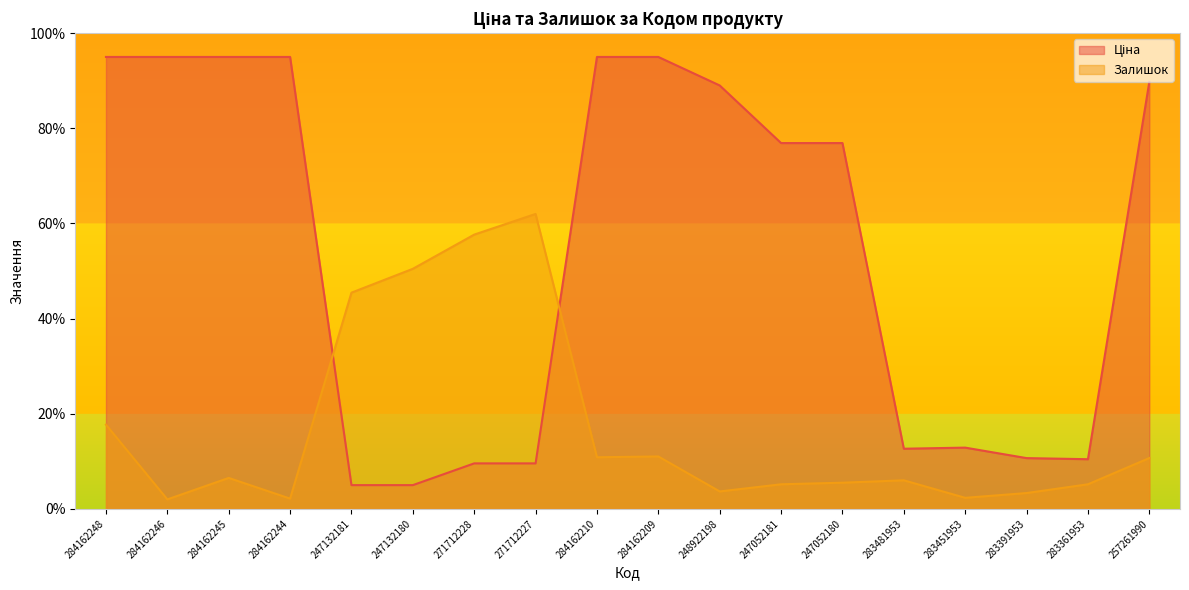

Which series has the largest total across all categories?

Ціна